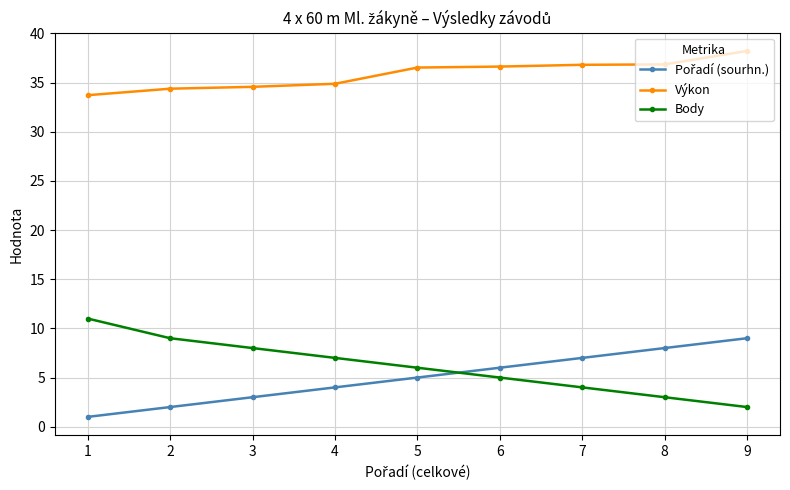

At which category does the chart reach its minimum across all series?

1